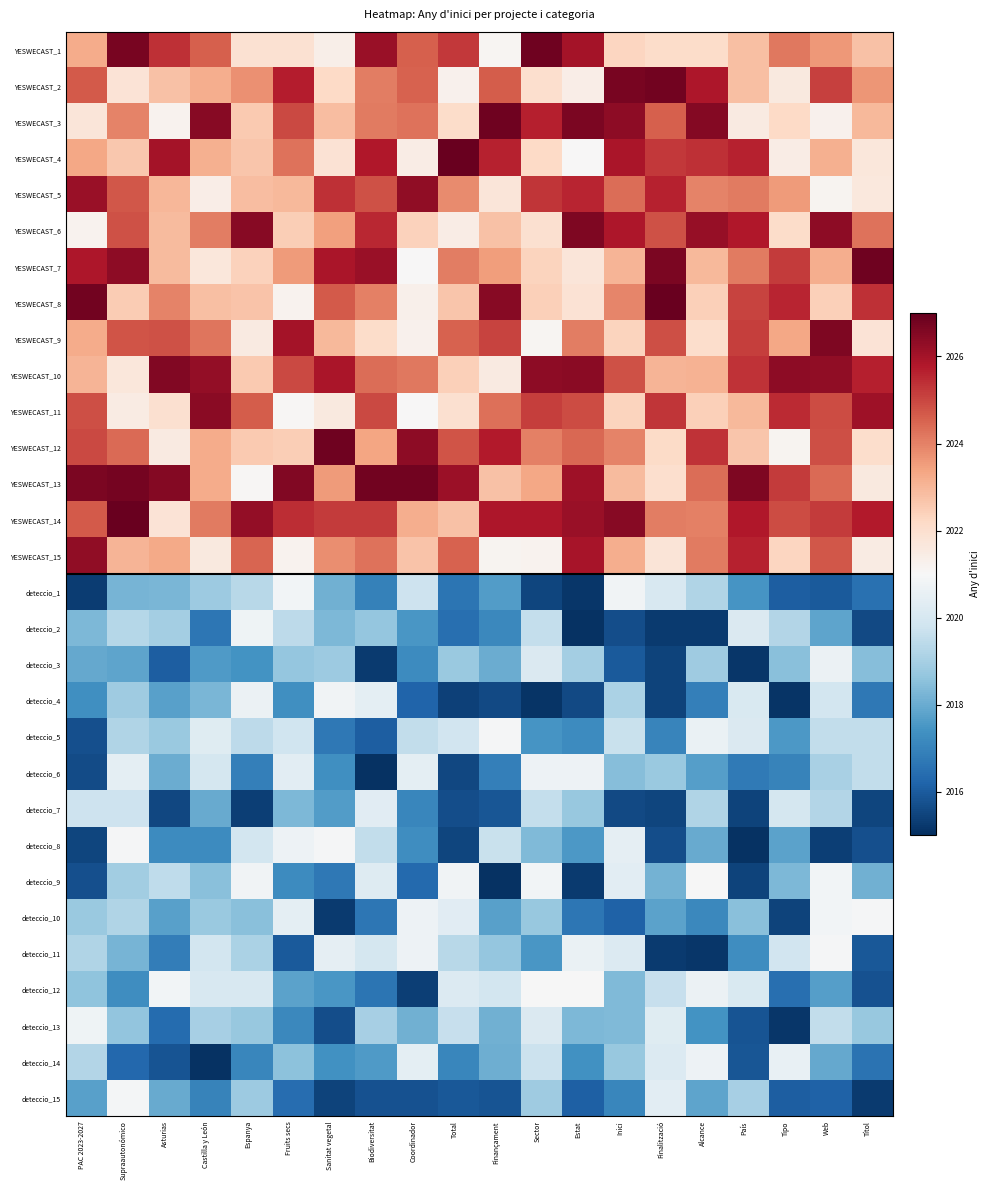

How many distinct data groups are displayed?

30